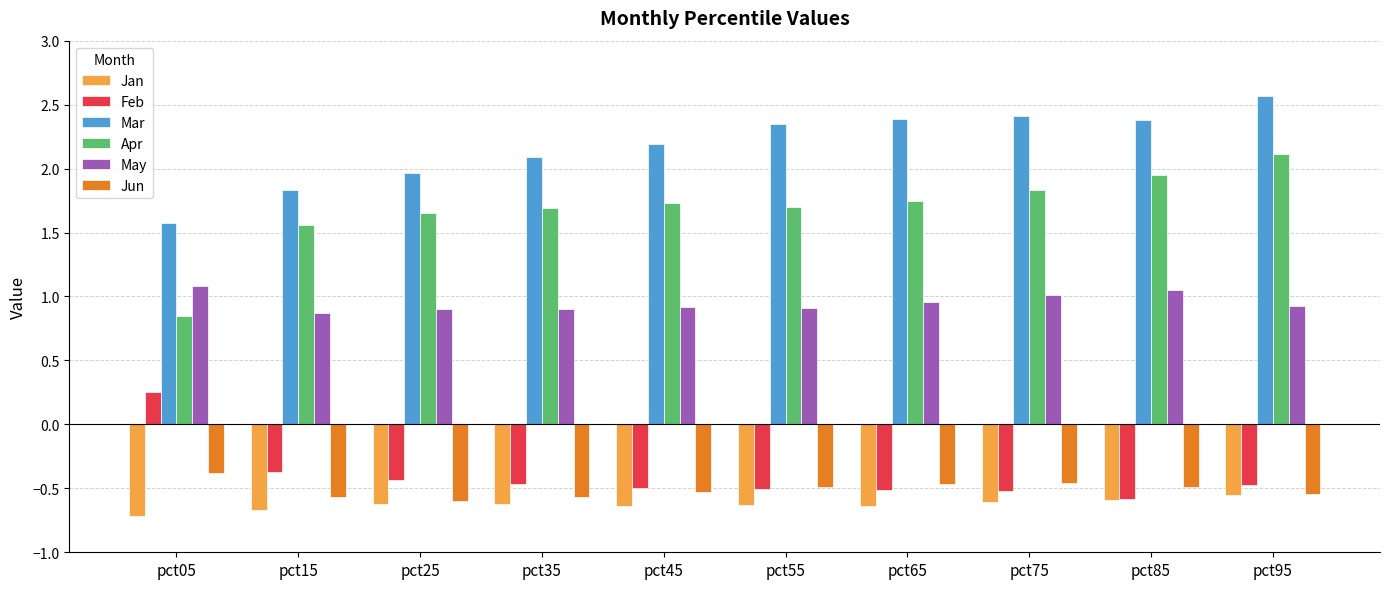

What is the total value across all series at pct25?

2.9